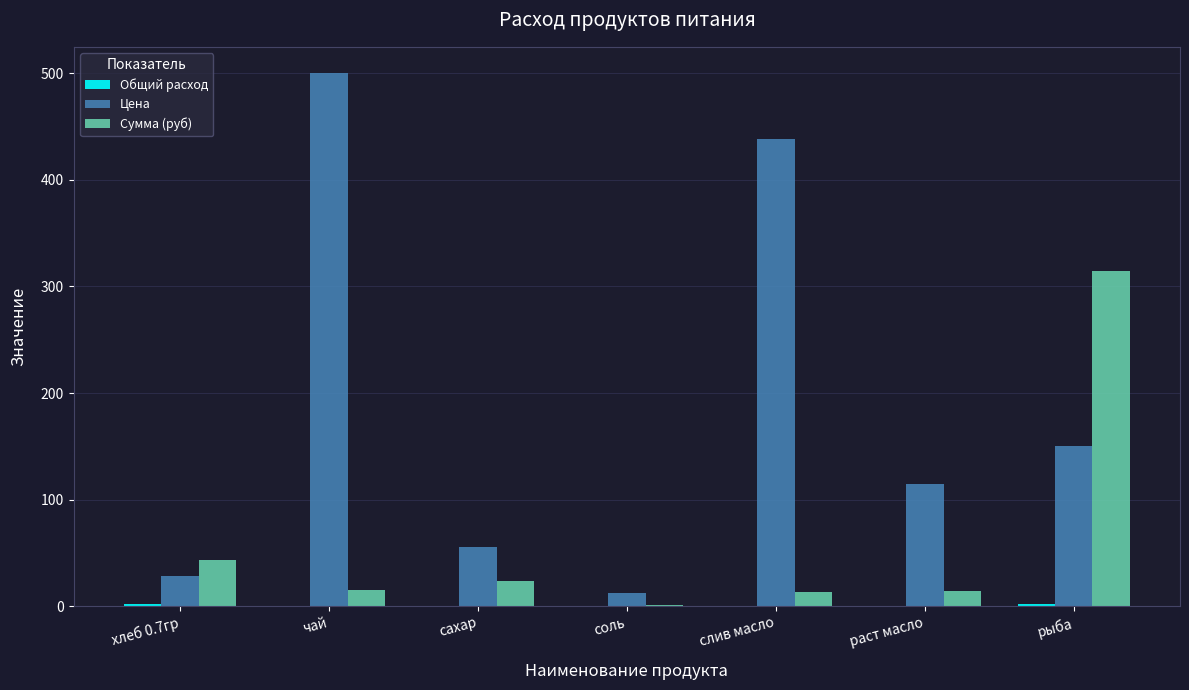

True or false: Цена has a value of 244.9 at рыба.

False